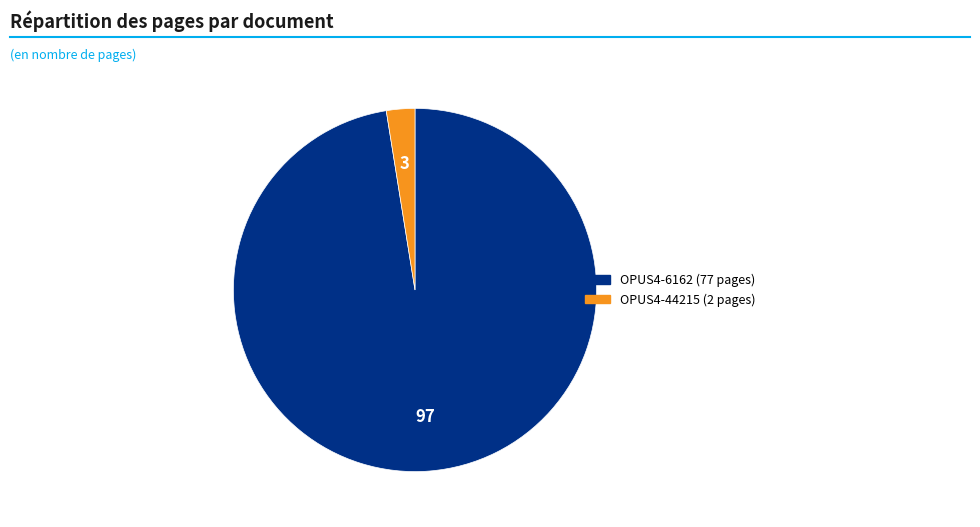

Does OPUS4-6162 account for over 50% of the chart?

Yes